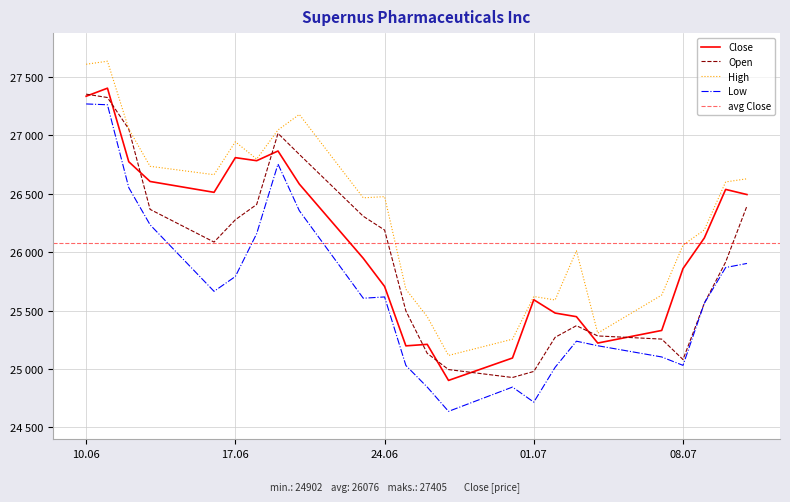

The Open series shows 8900 at 13.06.2025. True or false?

False